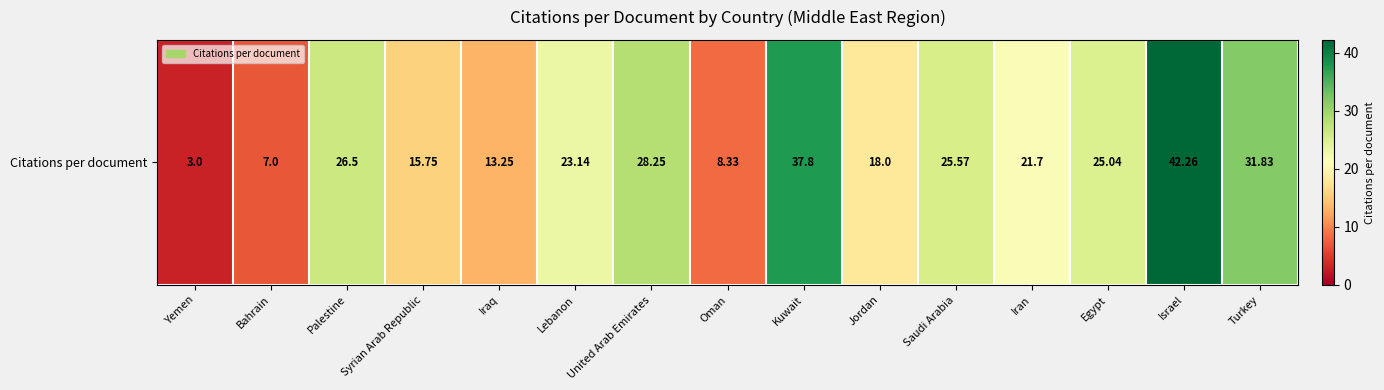

List the labels in order of value, smallest first.

Yemen, Bahrain, Oman, Iraq, Syrian Arab Republic, Jordan, Iran, Lebanon, Egypt, Saudi Arabia, Palestine, United Arab Emirates, Turkey, Kuwait, Israel